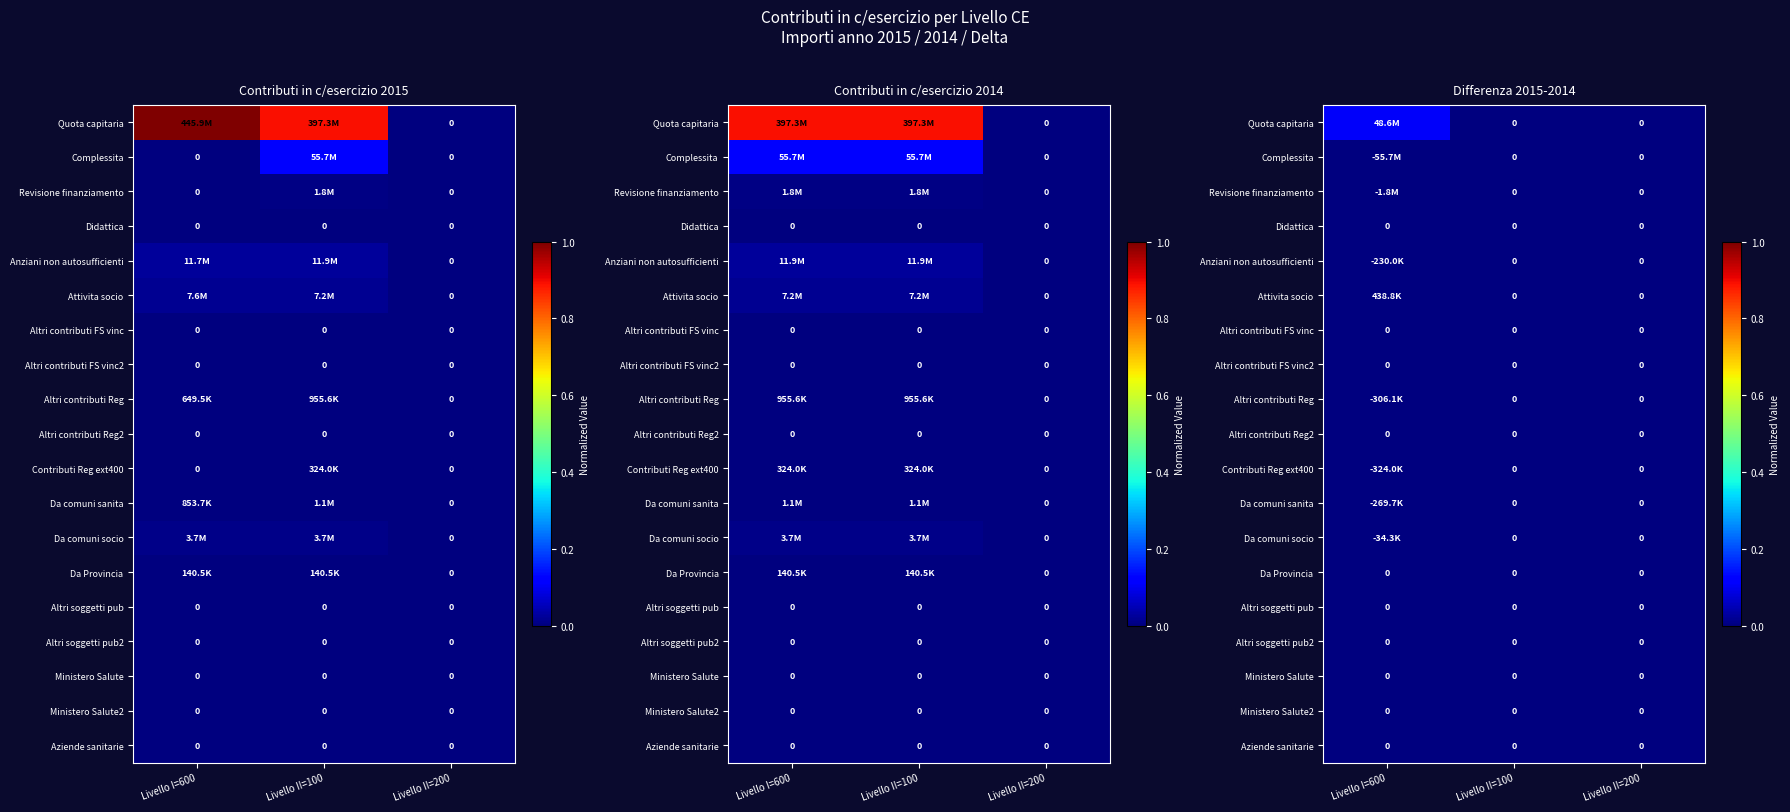

List the series in order of their peak value, highest first.

Quota capitaria, Attivita socio, Complessita, Revisione finanziamento, Didattica, Anziani non autosufficienti, Altri contributi FS vinc, Altri contributi FS vinc2, Altri contributi Reg, Altri contributi Reg2, Contributi Reg ext400, Da comuni sanita, Da comuni socio, Da Provincia, Altri soggetti pub, Altri soggetti pub2, Ministero Salute, Ministero Salute2, Aziende sanitarie